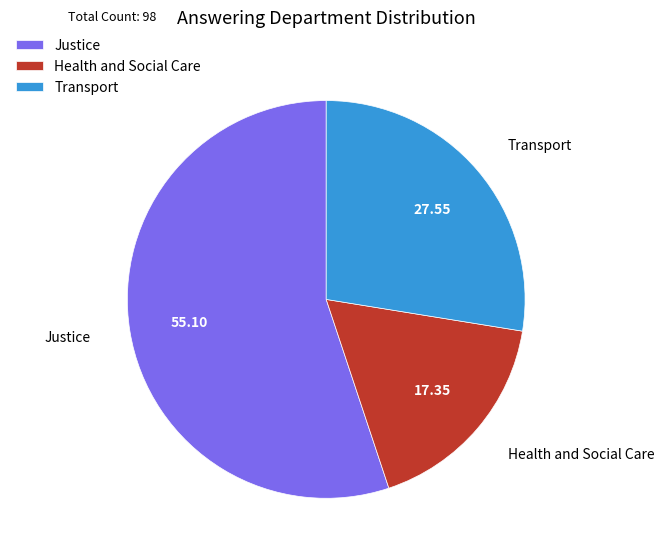

How many slices are in this pie chart?

3